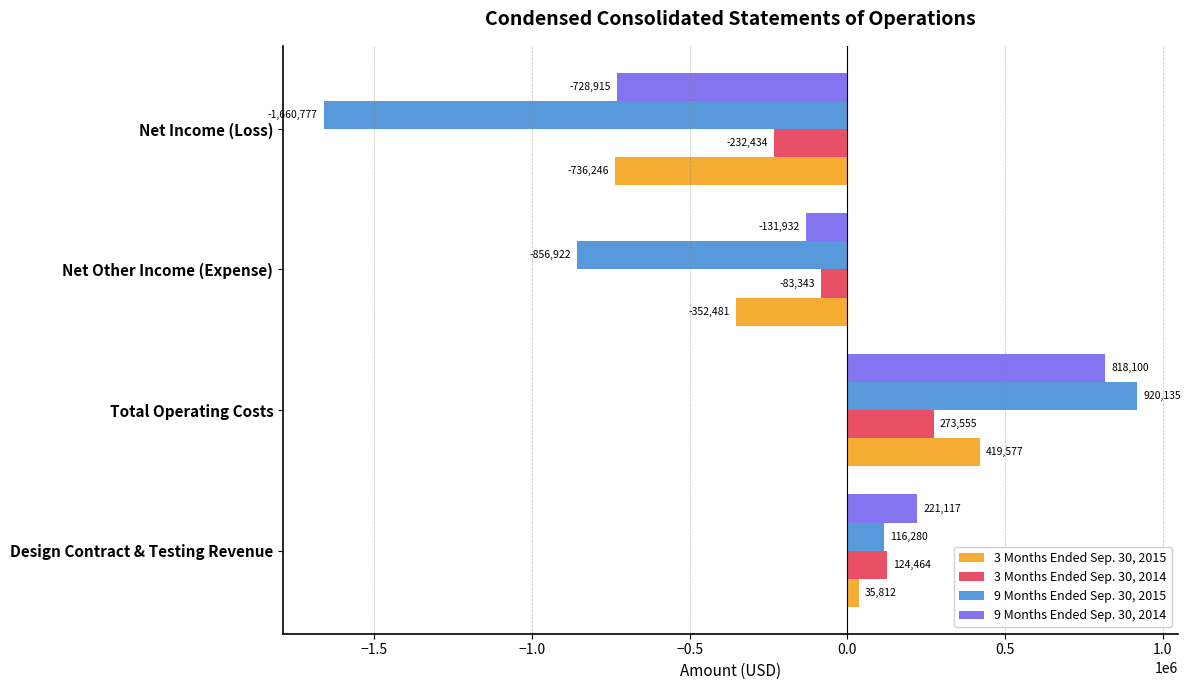

Rank the series by their maximum value, from highest to lowest.

9 Months Ended Sep. 30, 2015, 9 Months Ended Sep. 30, 2014, 3 Months Ended Sep. 30, 2015, 3 Months Ended Sep. 30, 2014